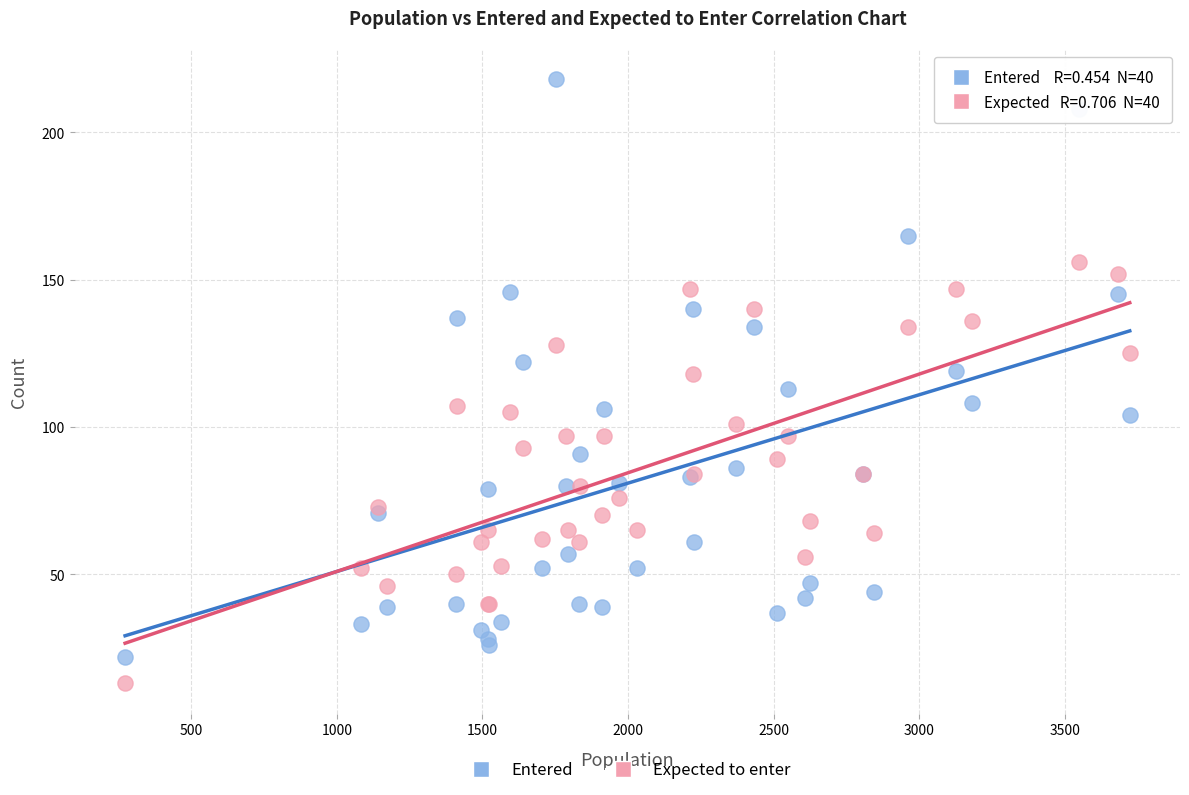

Which series has the widest spread of Y values?

Entered